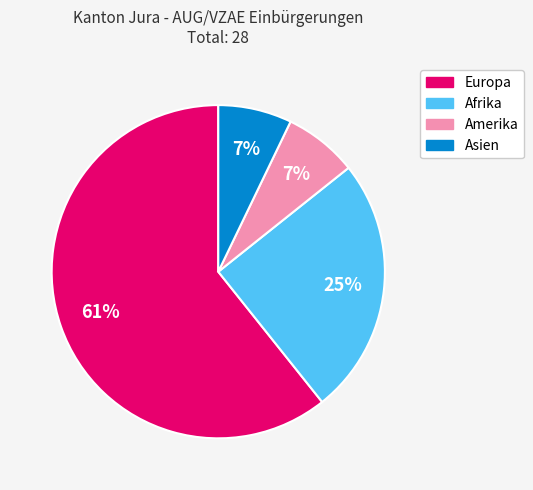

To the nearest percent, what portion does Asien represent?

7%